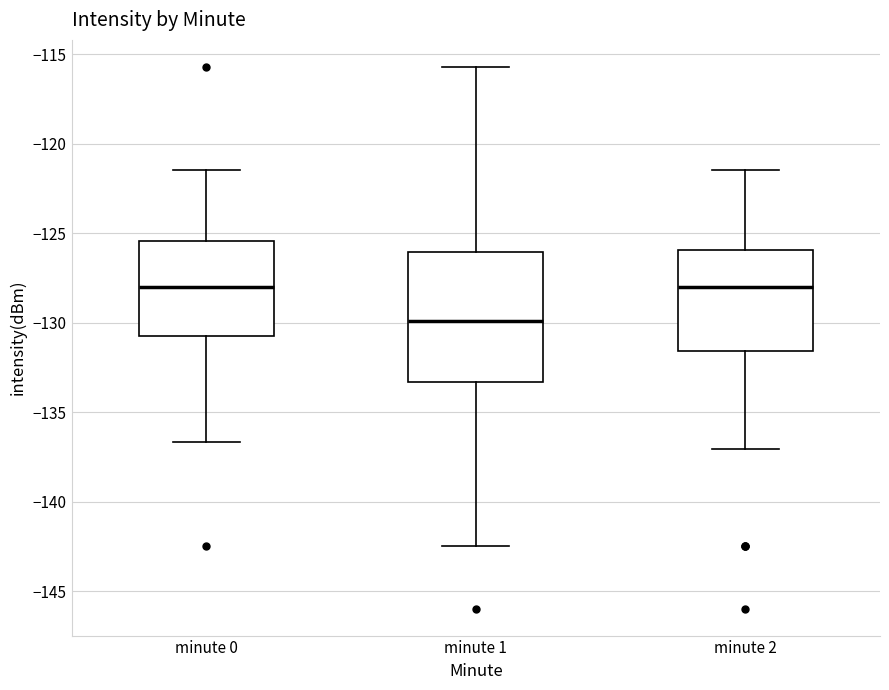

Where does the lower whisker of the box for minute 1 end on the y-axis? The values are not printed on the chart, so give them approximately, as read against the axis.

-142.5